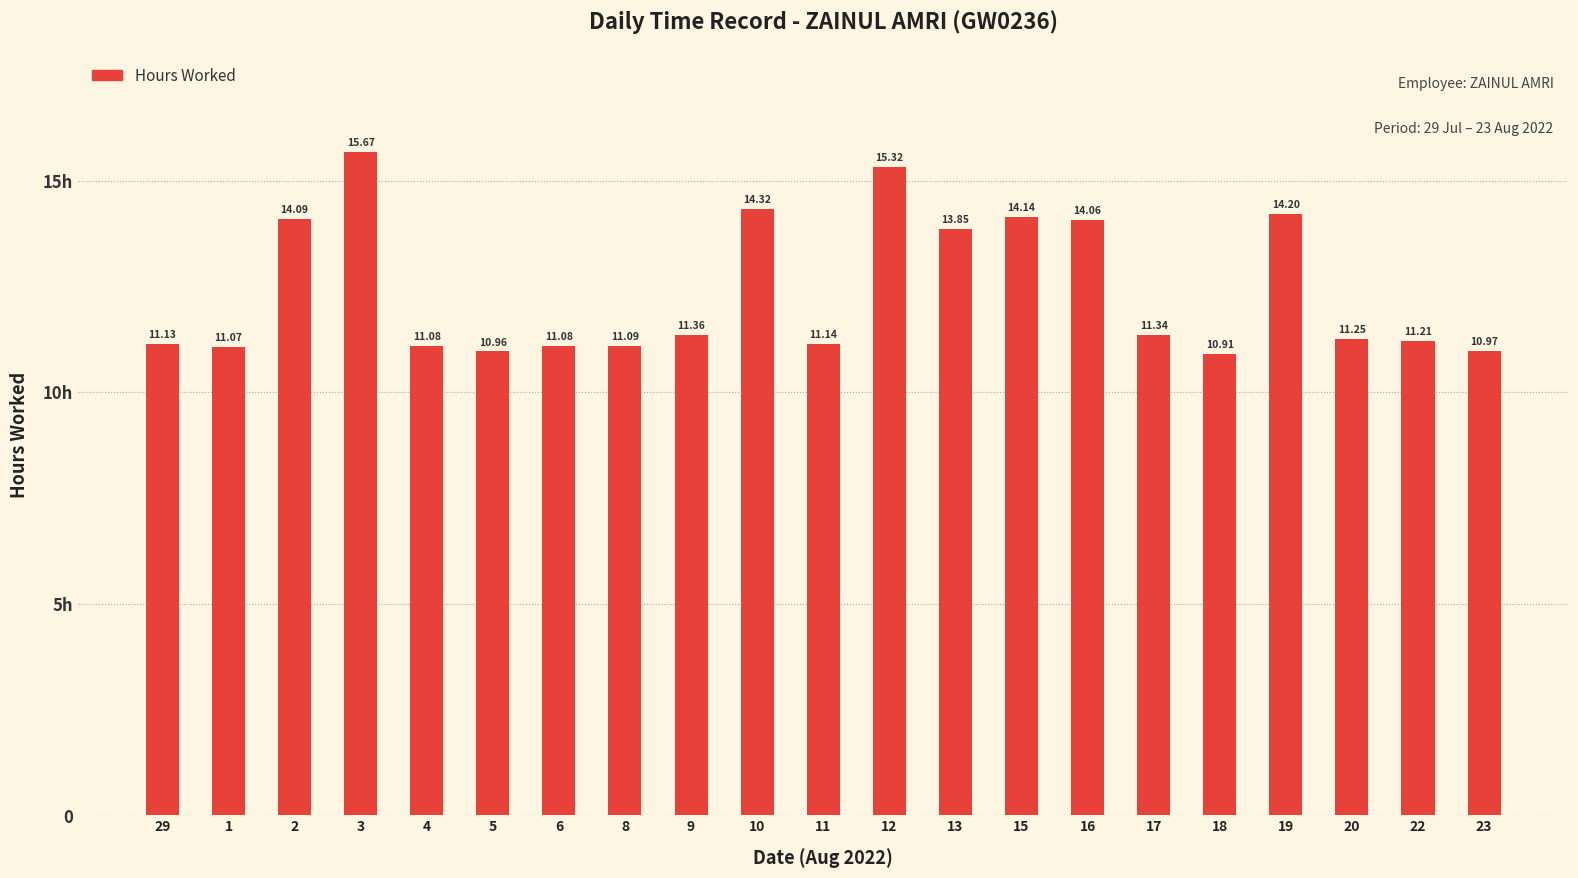

Are the bars horizontal?

No